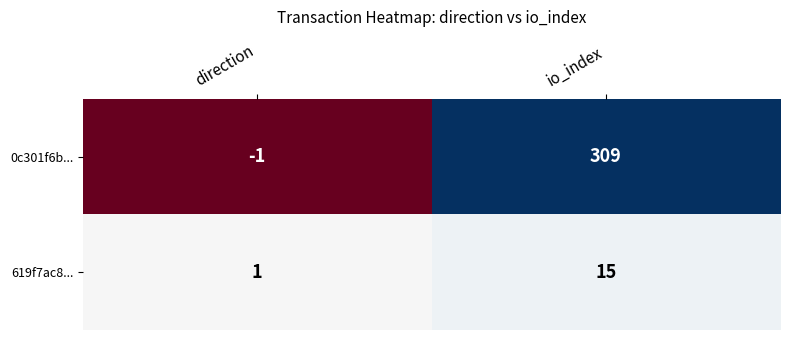

The 619f7ac8... series shows 25 at io_index. True or false?

False